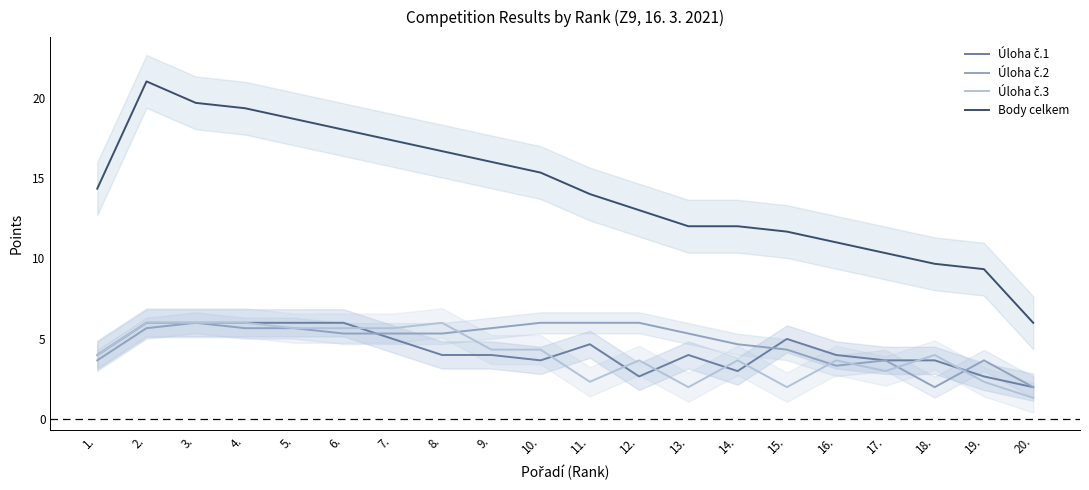

Reading left to right, extract all data points from this chart.

Úloha č.1: 1.=4.0	2.=6.0	3.=6.0	4.=6.0	5.=6.0	6.=6.0	7.=5.0	8.=4.0	9.=4.0	10.=3.7	11.=4.7	12.=2.7	13.=4.0	14.=3.0	15.=5.0	16.=4.0	17.=3.7	18.=3.7	19.=2.7	20.=2.0
Úloha č.2: 1.=3.7	2.=5.7	3.=6.0	4.=5.7	5.=5.7	6.=5.3	7.=5.3	8.=5.3	9.=5.7	10.=6.0	11.=6.0	12.=6.0	13.=5.3	14.=4.7	15.=4.3	16.=3.3	17.=3.7	18.=2.0	19.=3.7	20.=2.0
Úloha č.3: 1.=4.0	2.=6.0	3.=6.0	4.=6.0	5.=5.7	6.=5.7	7.=5.7	8.=6.0	9.=4.3	10.=4.3	11.=2.3	12.=3.7	13.=2.0	14.=3.7	15.=2.0	16.=3.7	17.=3.0	18.=4.0	19.=2.3	20.=1.3
Body celkem: 1.=14.3	2.=21.0	3.=19.7	4.=19.3	5.=18.7	6.=18.0	7.=17.3	8.=16.7	9.=16.0	10.=15.3	11.=14.0	12.=13.0	13.=12.0	14.=12.0	15.=11.7	16.=11.0	17.=10.3	18.=9.7	19.=9.3	20.=6.0